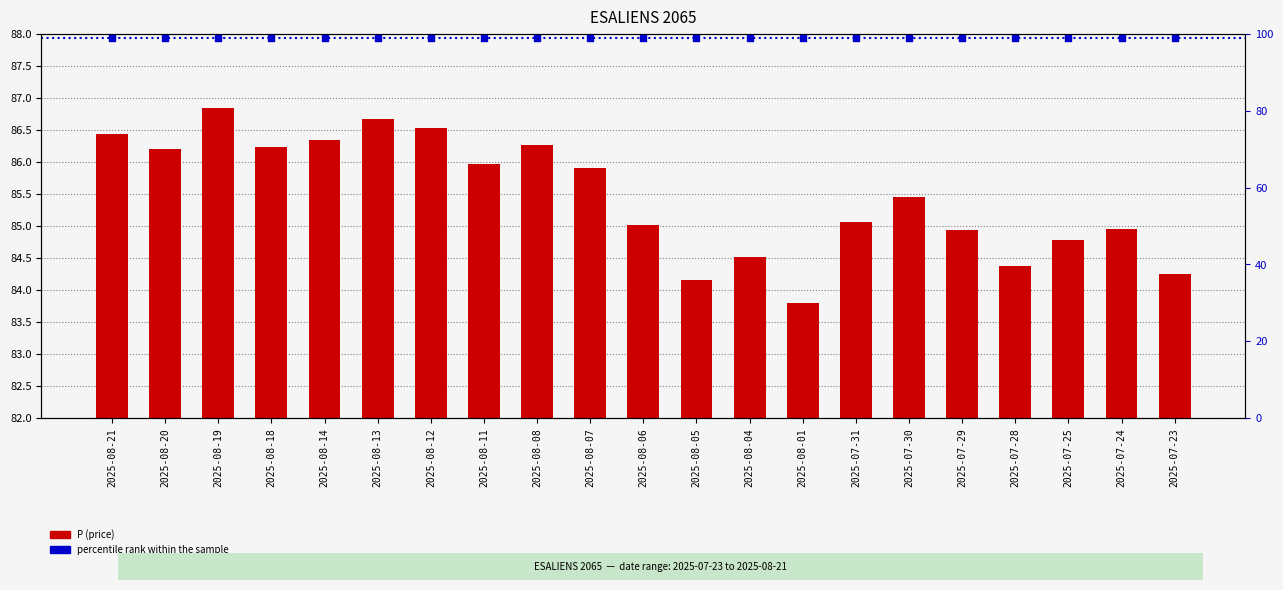

Approximately how many times larger is the value at 2025-08-04 compared to 2025-08-05?

1.0